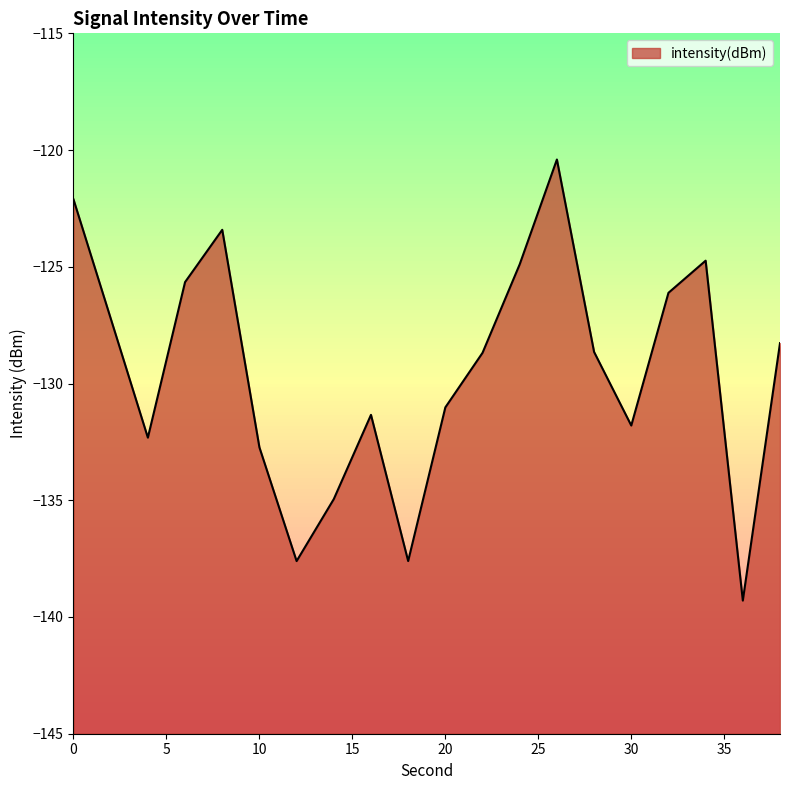

Reading left to right, transcribe all the data shown in this chart.

0=-122.1	2=-127.2	4=-132.3	6=-125.7	8=-123.4	10=-132.7	12=-137.6	14=-134.9	16=-131.3	18=-137.6	20=-131.0	22=-128.7	24=-124.9	26=-120.4	28=-128.6	30=-131.8	32=-126.1	34=-124.7	36=-139.3	38=-128.3